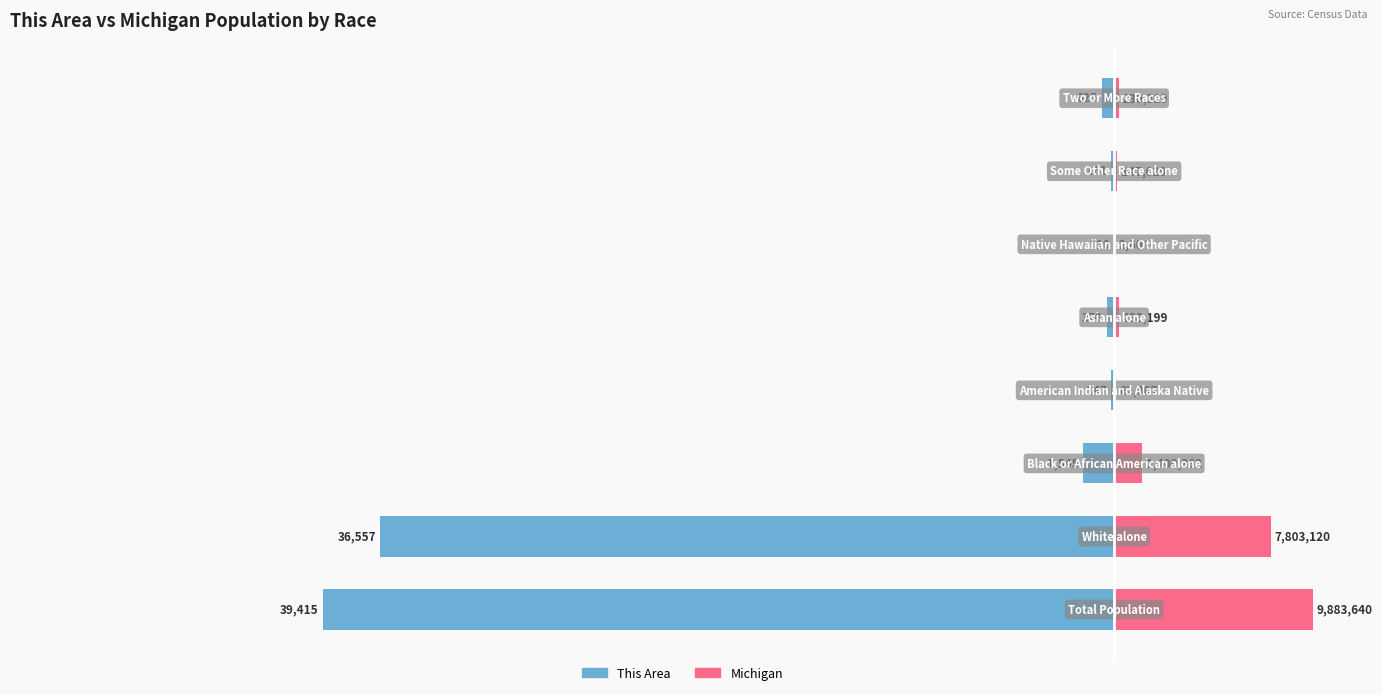

How many bars are there in each group?

2